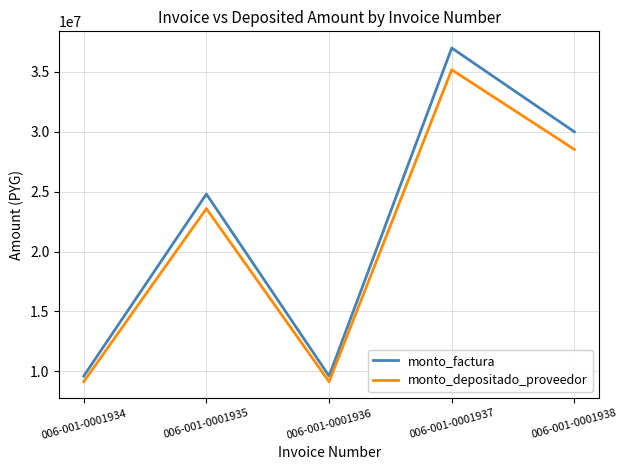

At how many categories does at least one series exceed 19337269?

3